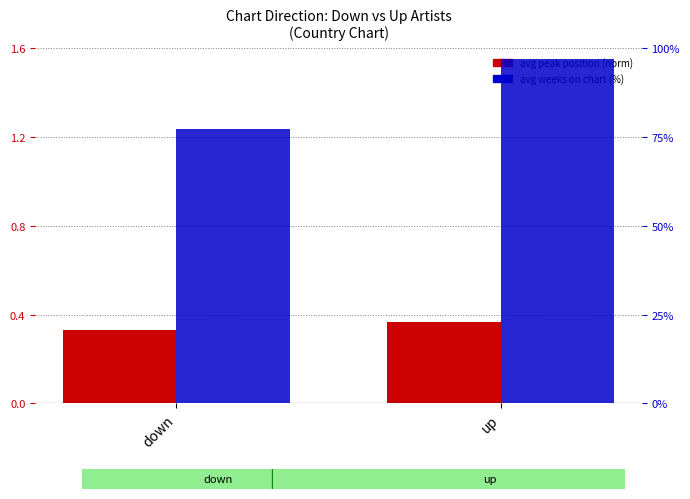

At which label is avg weeks on chart (%) closest to 87?

down